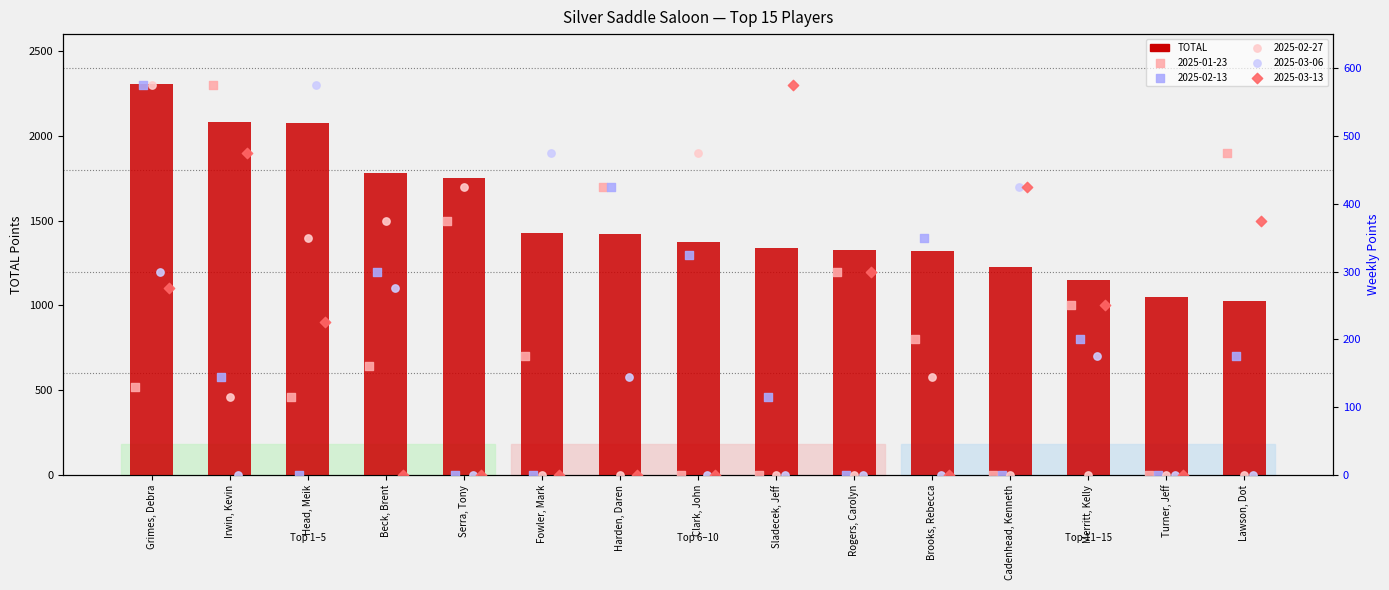

What is the ratio of the value at Fowler, Mark to the value at Irwin, Kevin?

0.7